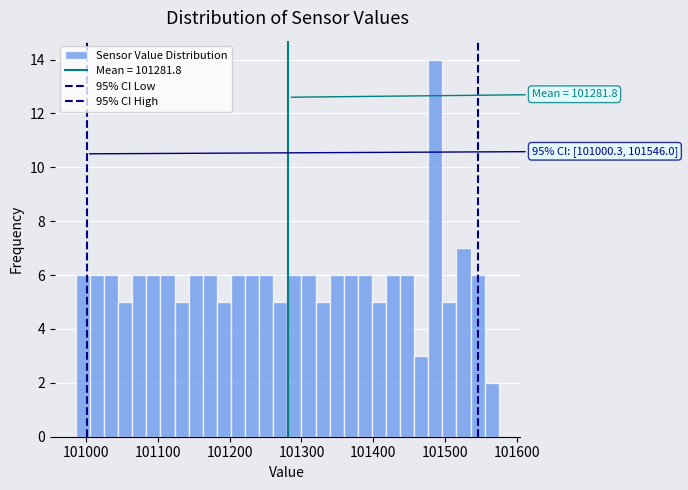

Read against the x-axis, roughly where is the centre of the tallest bar?

101490